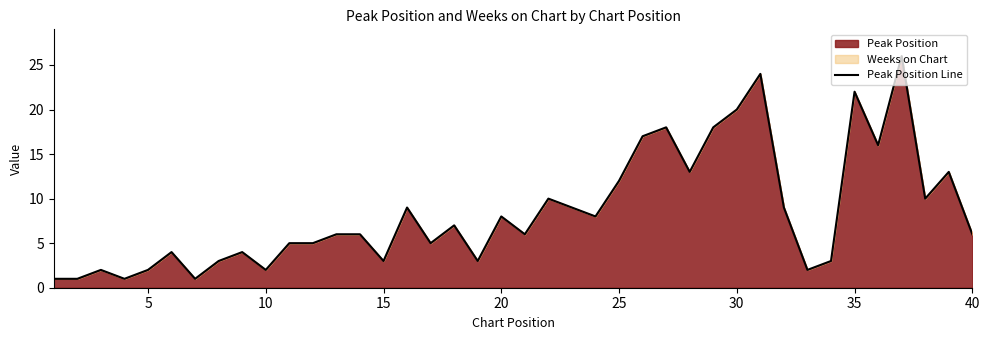

The value at 20 is 8. True or false?

True